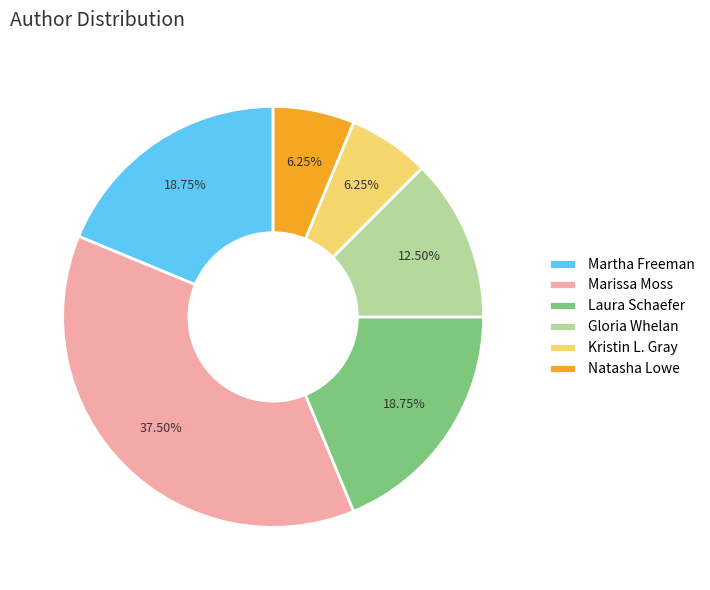

Between Marissa Moss and Gloria Whelan, which is larger?

Marissa Moss